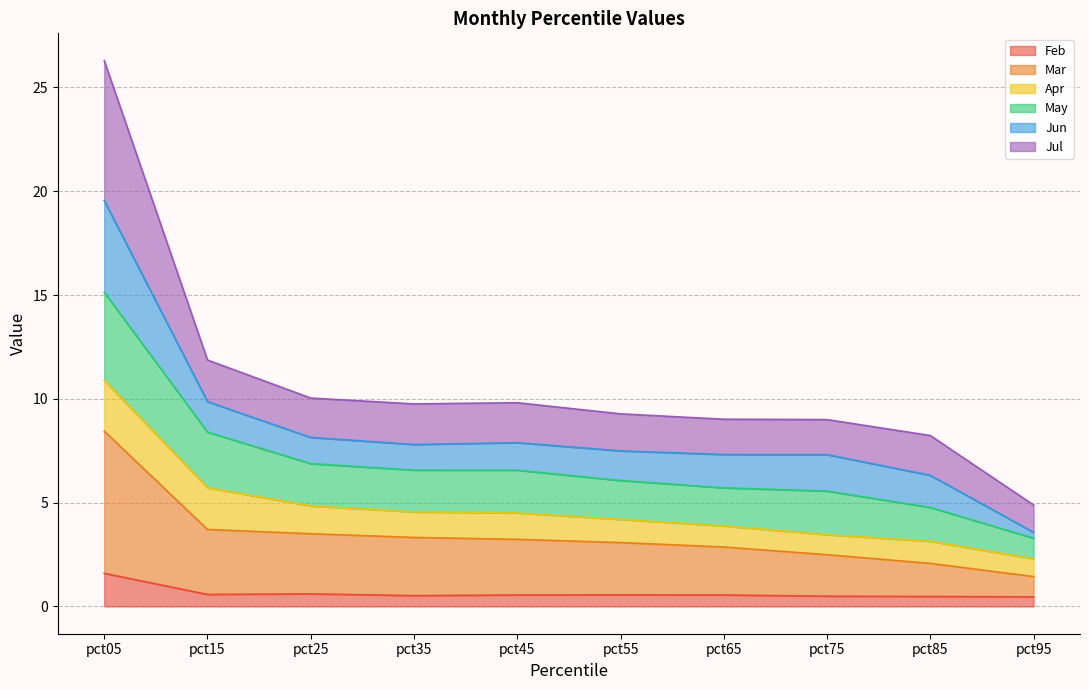

At which category is the sum across all series the highest?

pct05